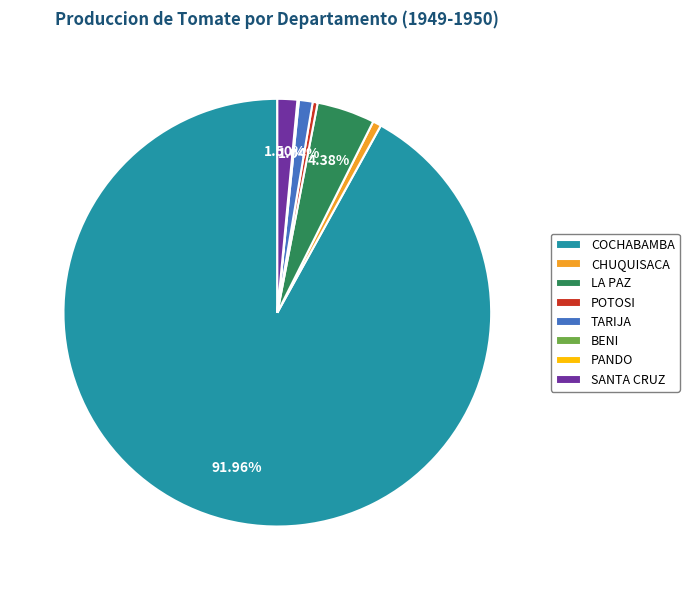

Which category has the biggest portion of the pie?

COCHABAMBA